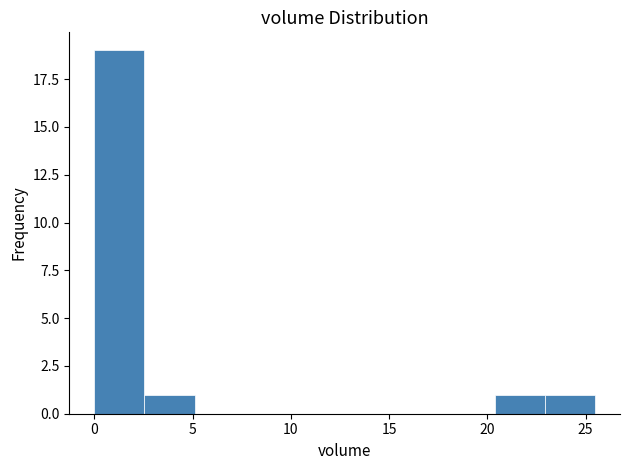

Reading left to right, list every bar in this chart as the range it spans on the x-axis followed by its height. Neither the bar edges nor the heights are printed on the chart, so give them approximately, as read against the axes.

0.0 to 2.5: 19
2.5 to 5.0: 1
5.0 to 7.5: 0
7.5 to 10.0: 0
10.0 to 12.5: 0
12.5 to 15.5: 0
15.5 to 18.0: 0
18.0 to 20.5: 0
20.5 to 23.0: 1
23.0 to 25.5: 1